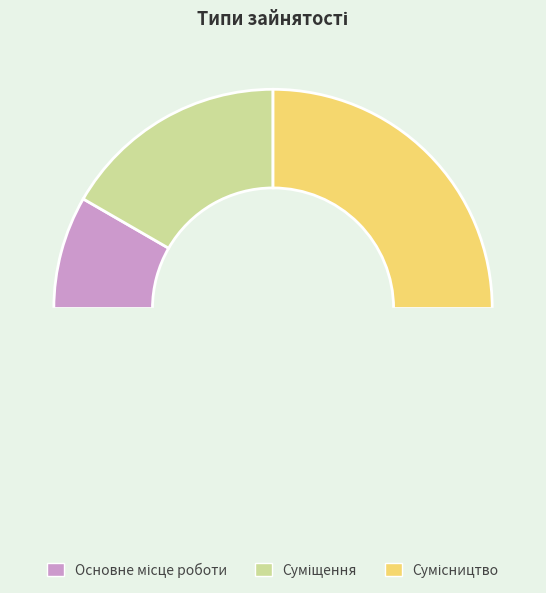

What percentage is the Суміщення slice, to the nearest percent?

33%